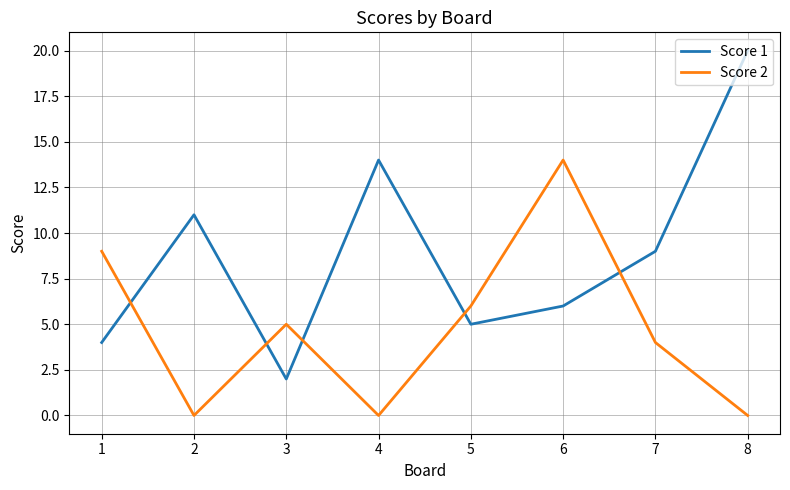

What is the difference between the maximum and minimum values in the Score 1 series?

18